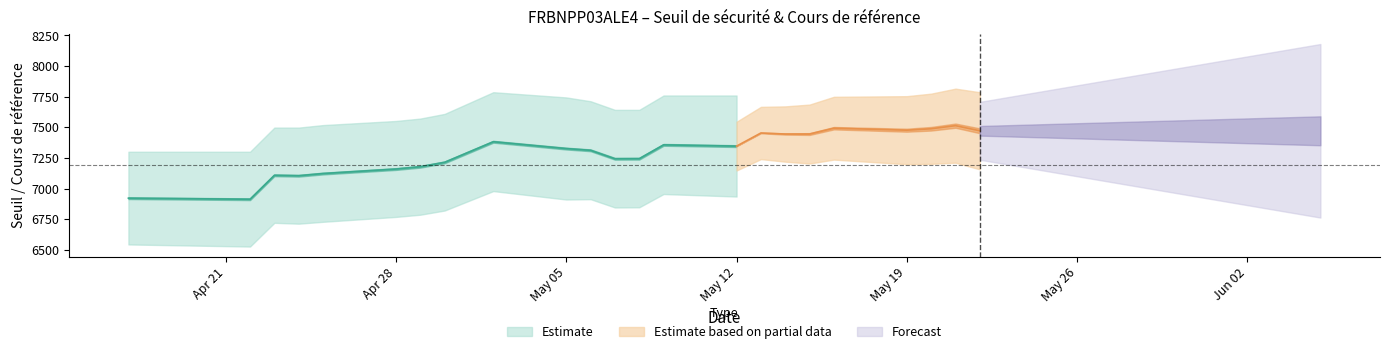

How many interior local peaks does the cours series have?

4